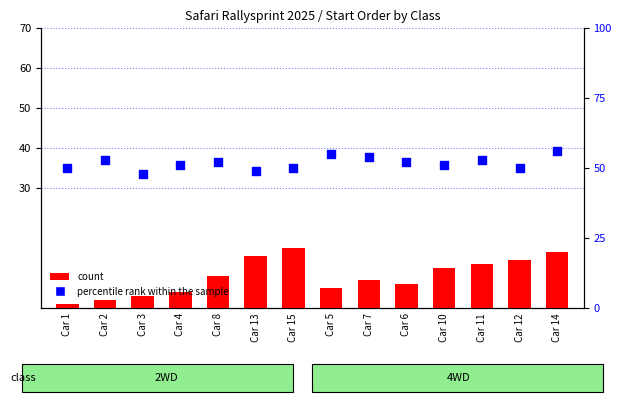

At which category is the sum across all series the highest?

Car 14